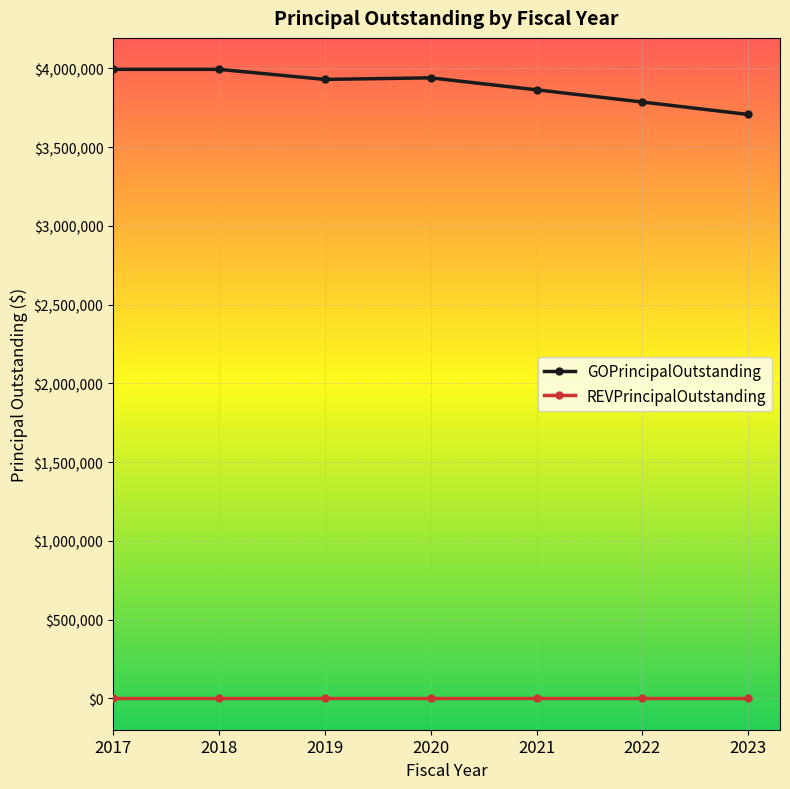

How many series are shown in this chart?

2